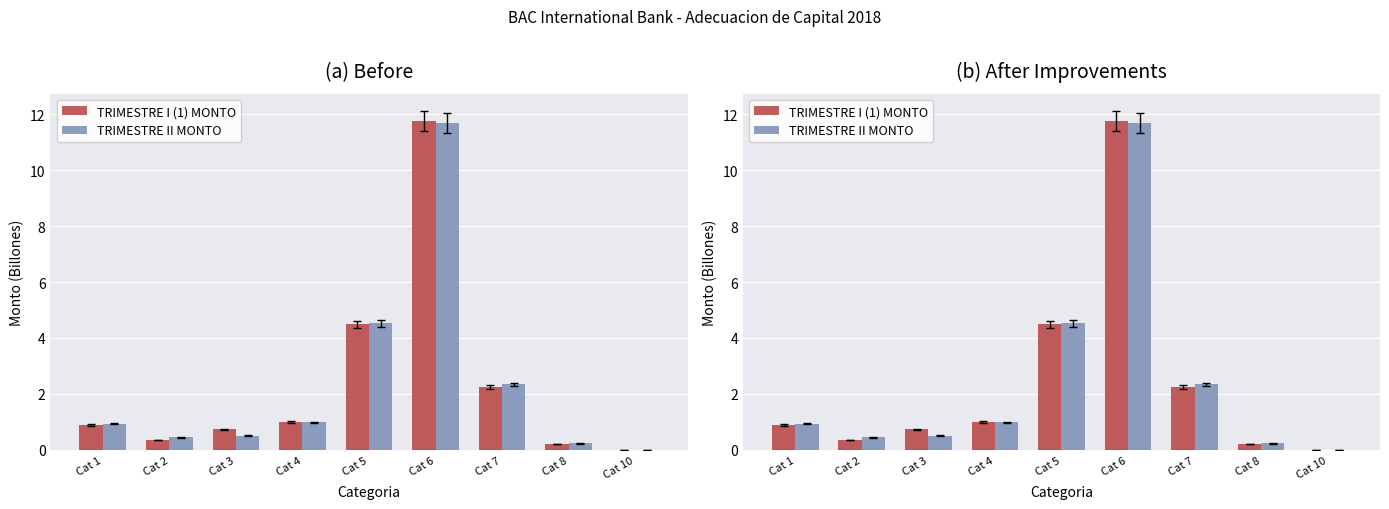

Are the bars grouped side by side (vs. stacked)?

Yes